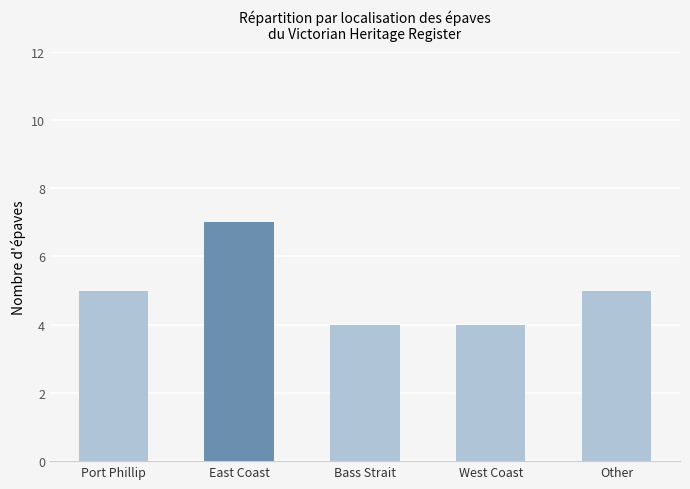

Is it true that the value at Port Phillip is 8?

False